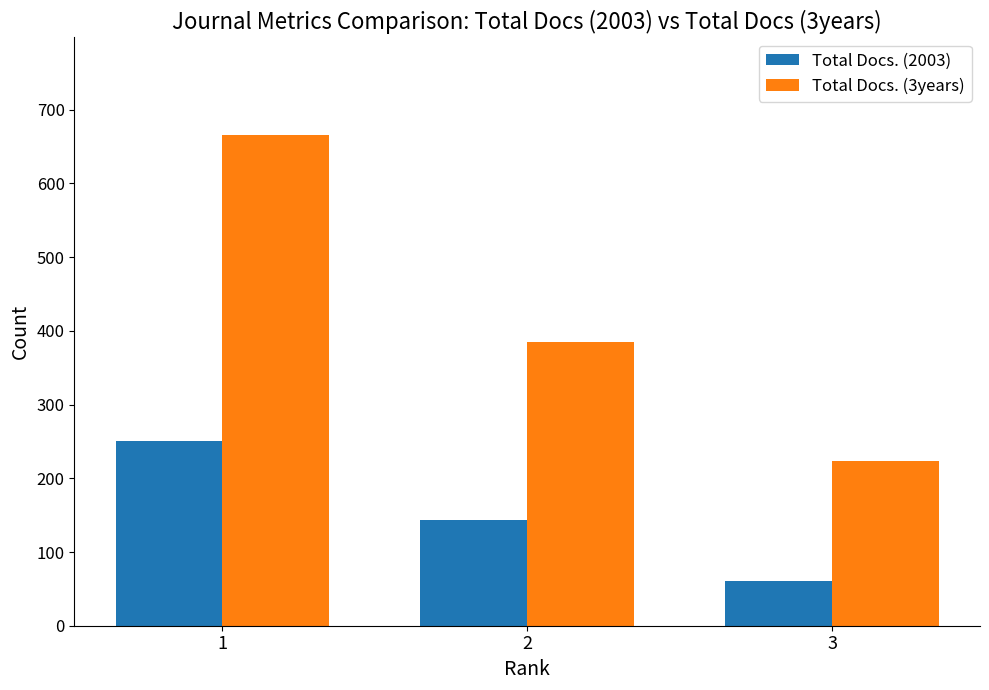

How many values in the Total Docs. (2003) series are below 144?

1